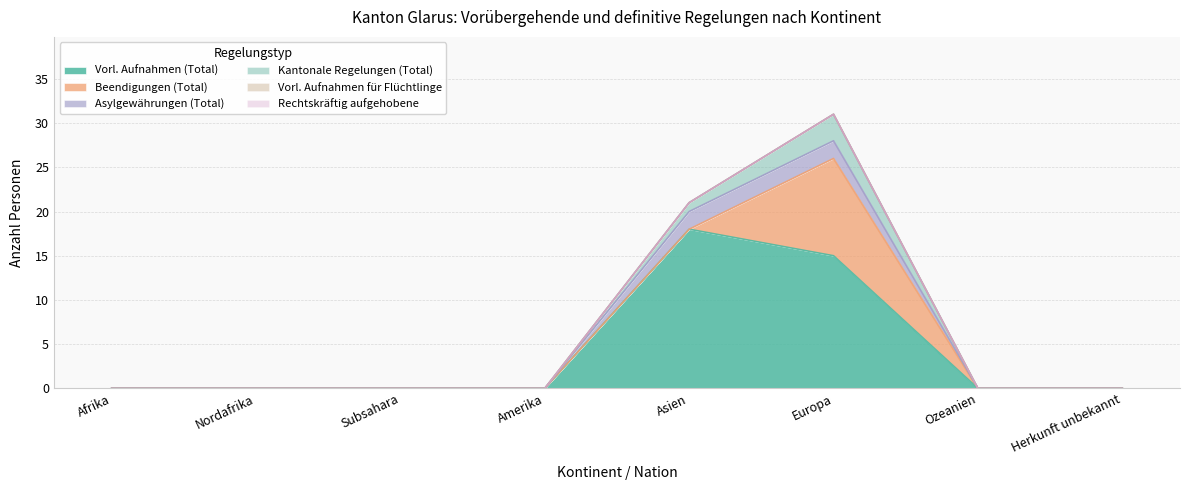

Which has a higher value, Afrika or Subsahara?

Afrika